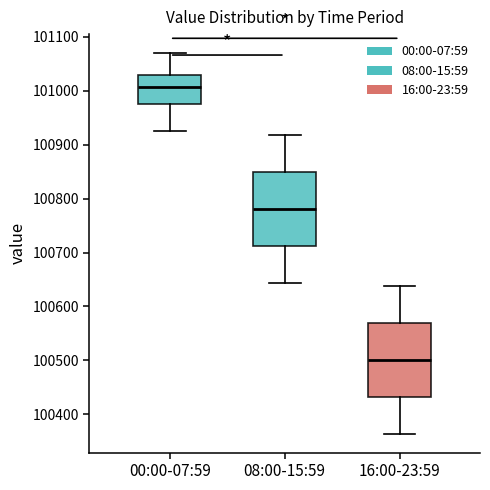

Where does the lower whisker of the box for 00:00-07:59 end on the y-axis? The values are not printed on the chart, so give them approximately, as read against the axis.

100930